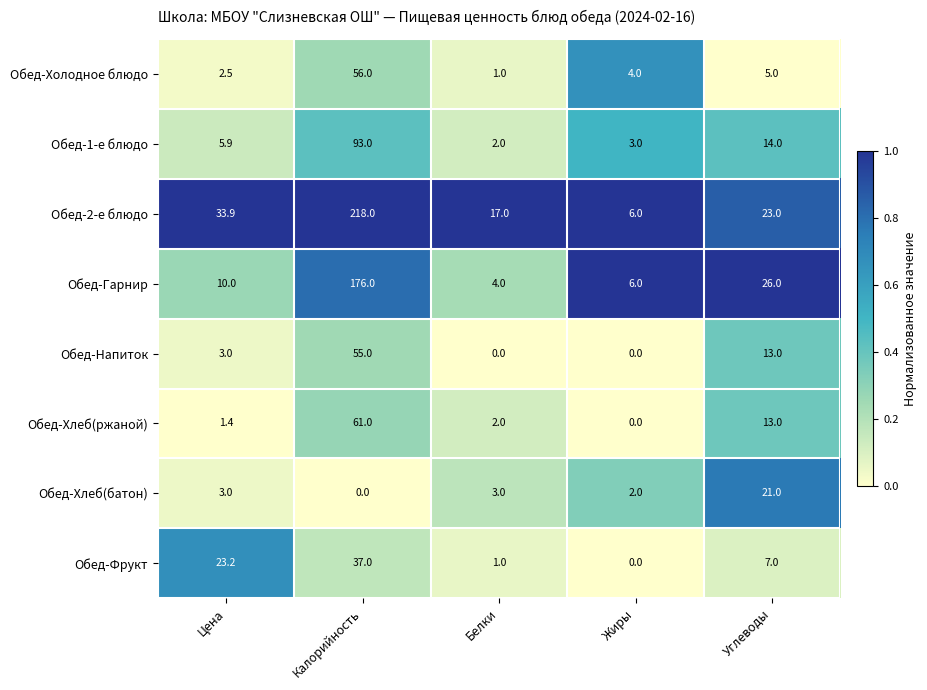

Is it true that Обед-Гарнир equals 2.3 at Жиры?

False